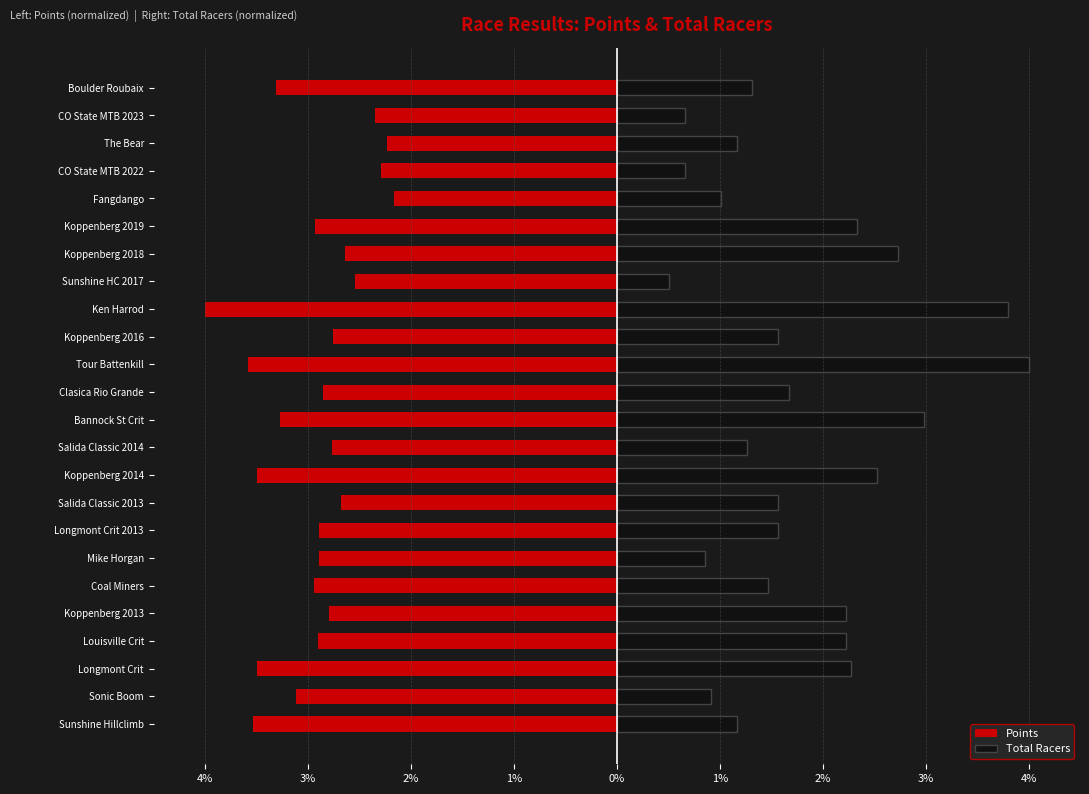

What is the total value across all series at Boulder Roubaix?

-2.0